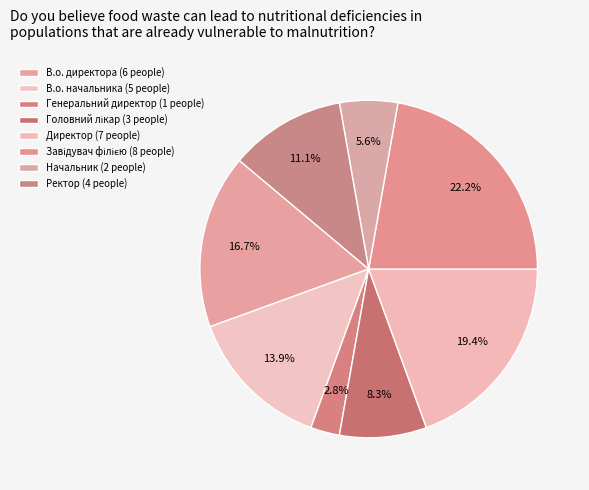

To the nearest percent, what is the combined percentage of Генеральний директор and В.о. начальника?

17%